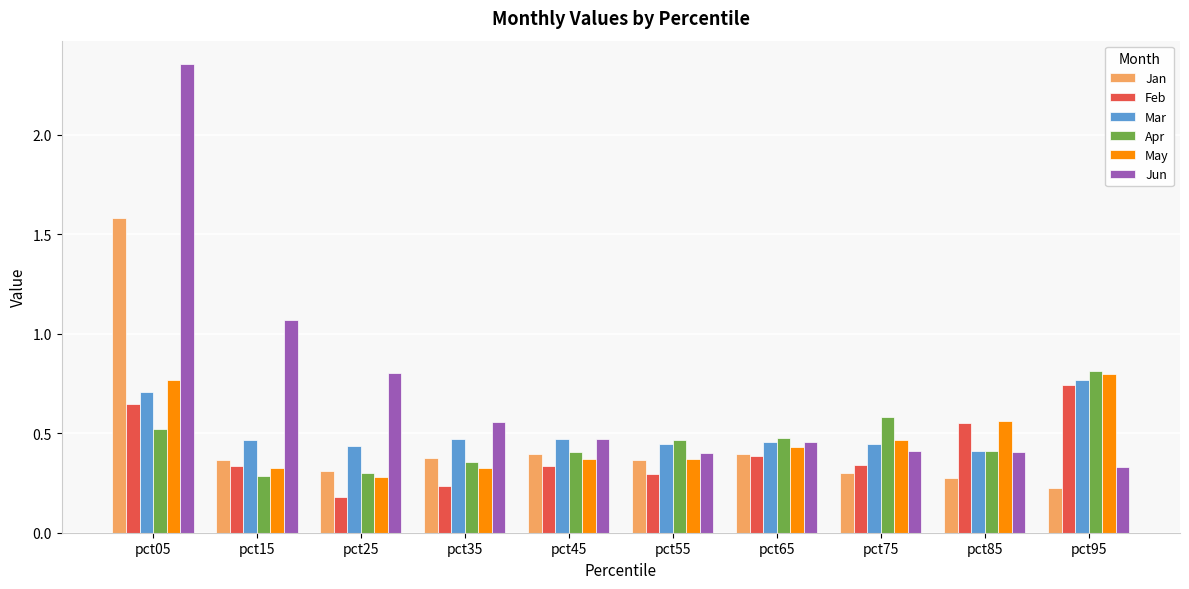

Which series has the widest spread of values?

Jun